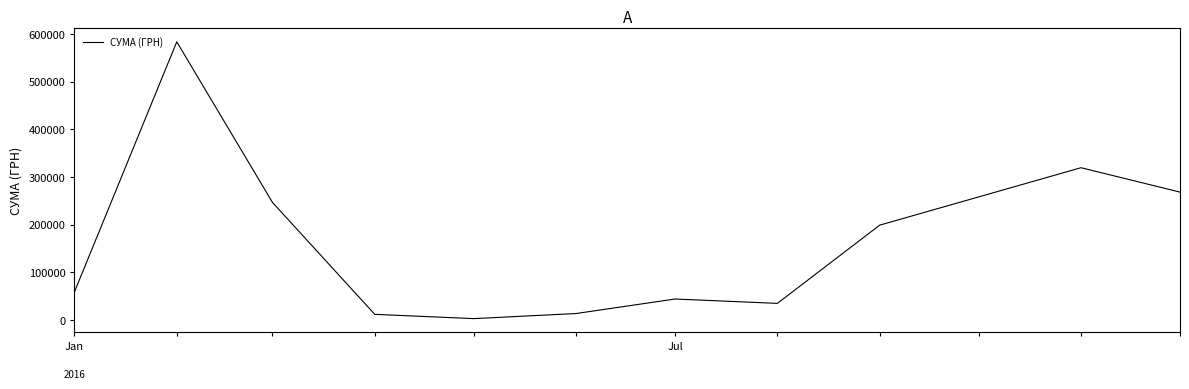

What is the difference between the maximum and minimum values?

580399.0